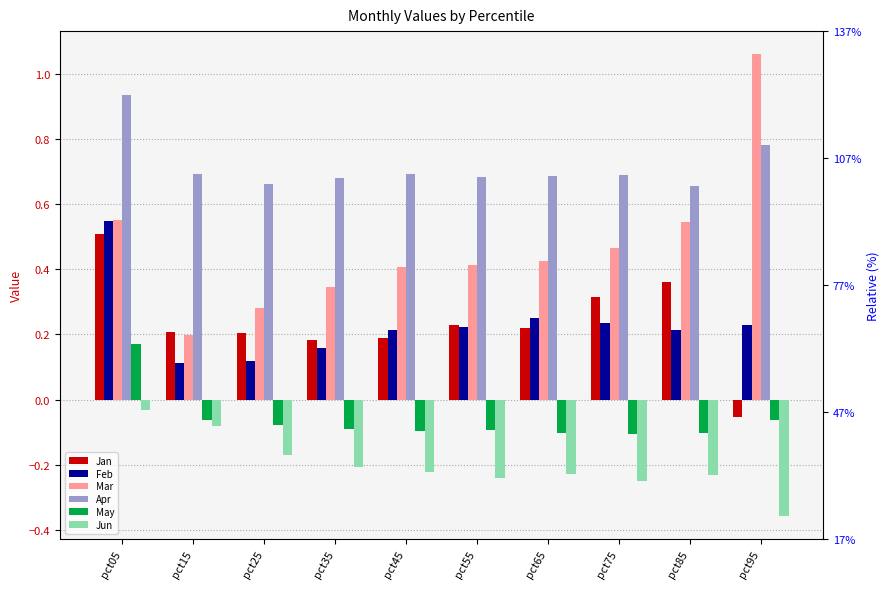

At how many categories does at least one series exceed 0?

10